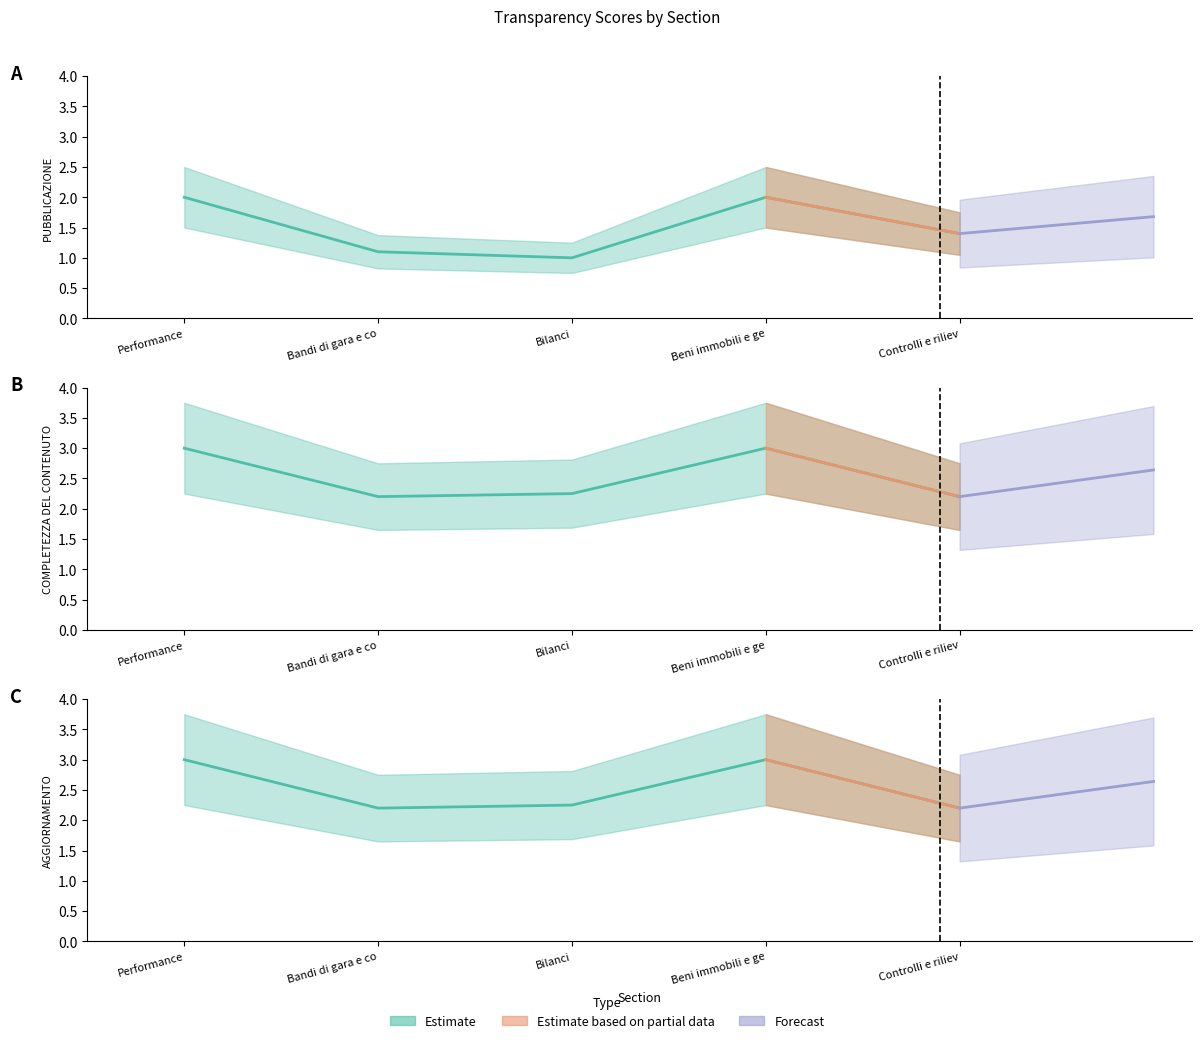

What is the highest value of the COMPLETEZZA DEL CONTENUTO series?

3.0